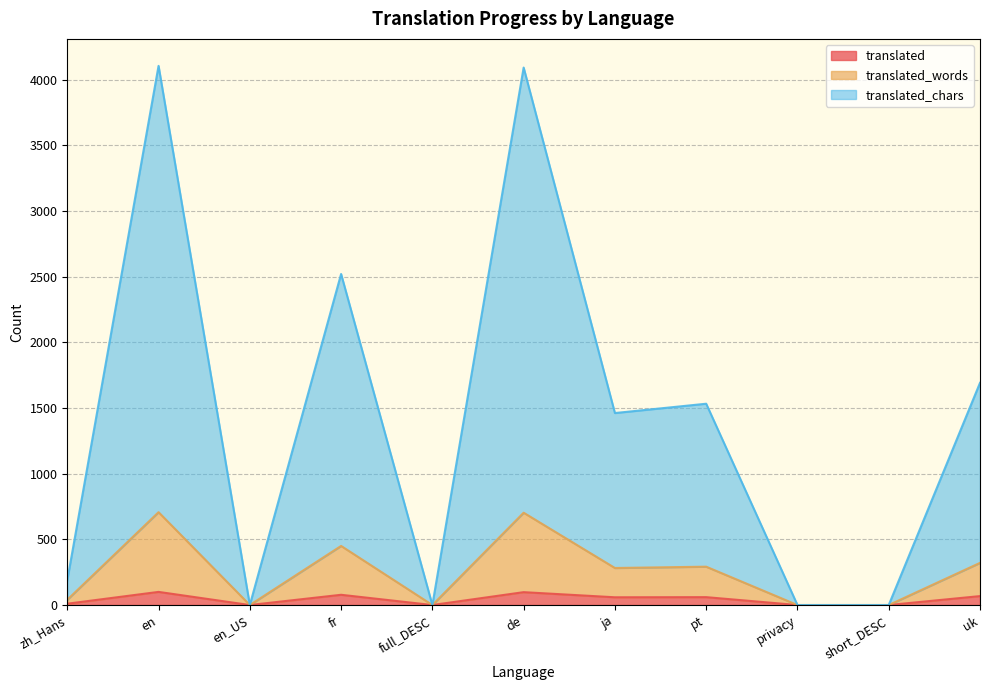

What is the highest value of the translated series?

100